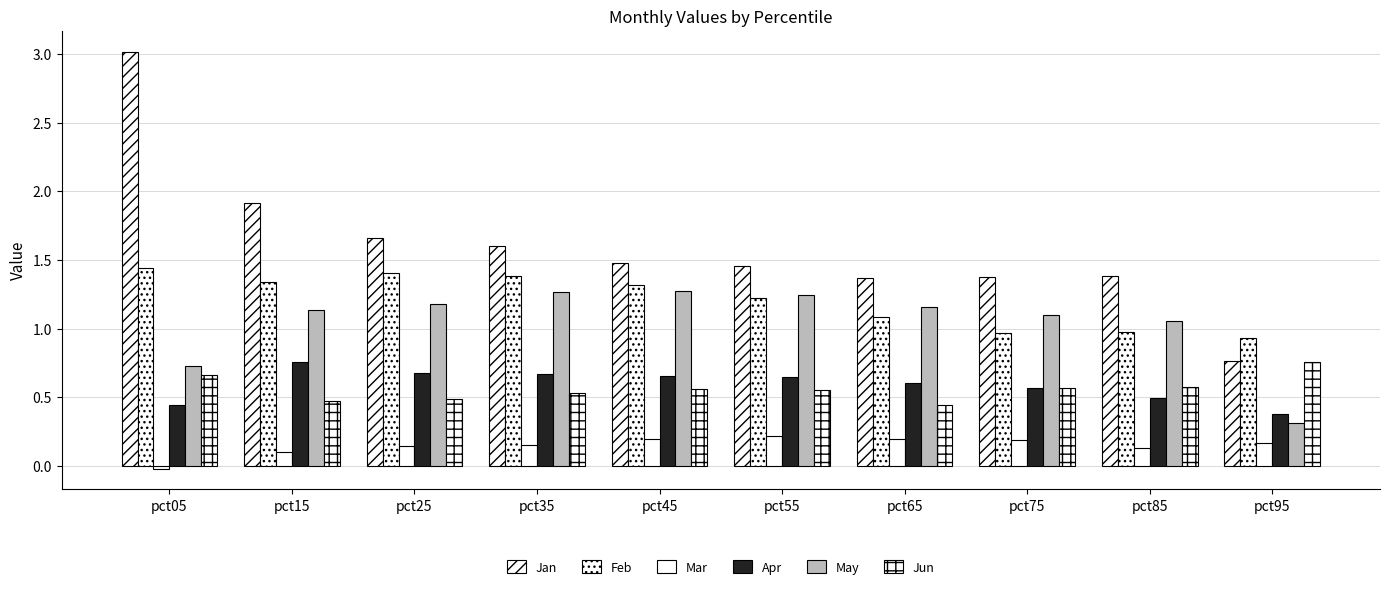

Does the chart contain stacked bars?

No